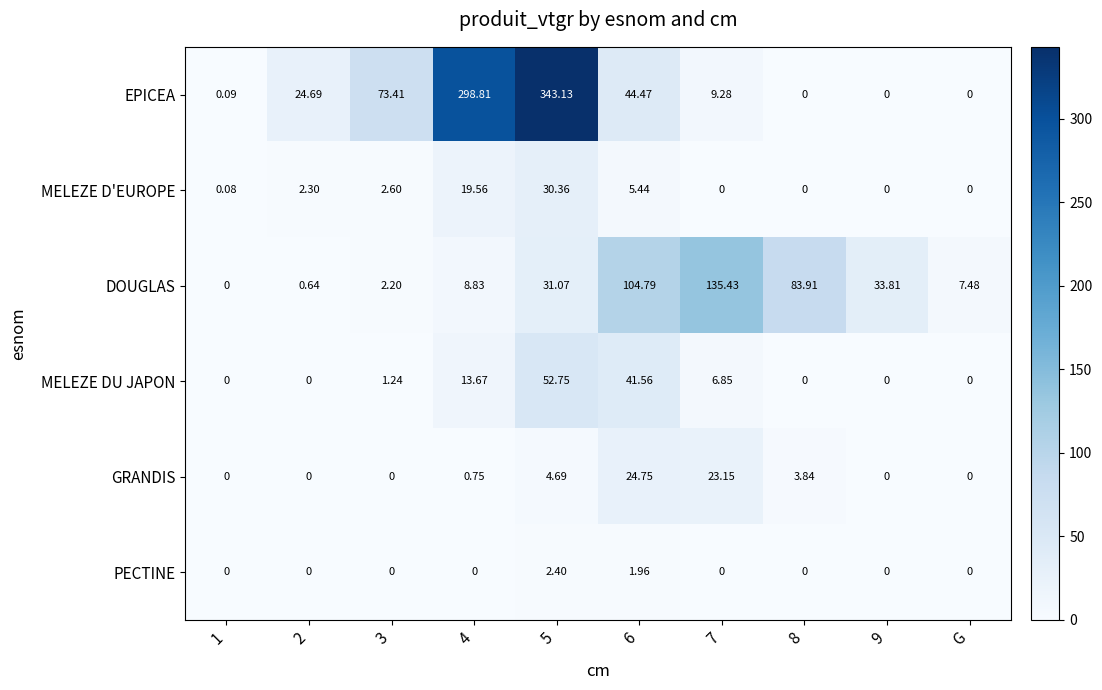

Which series has the largest range (max minus min)?

EPICEA